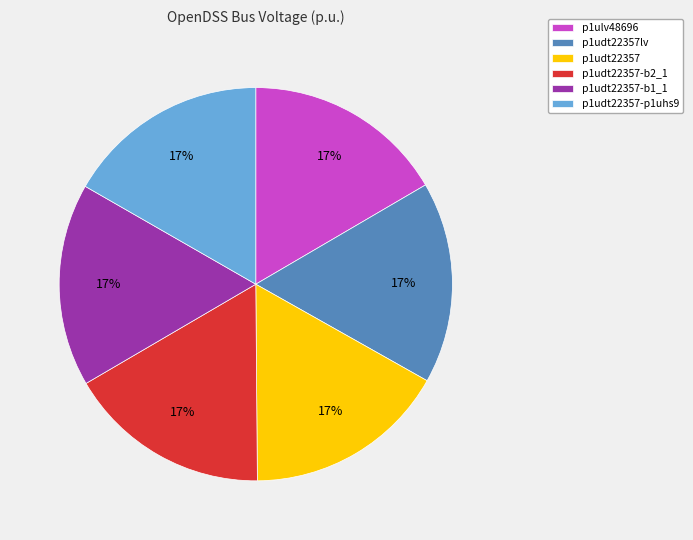

Is there any slice that represents more than half of the pie?

No